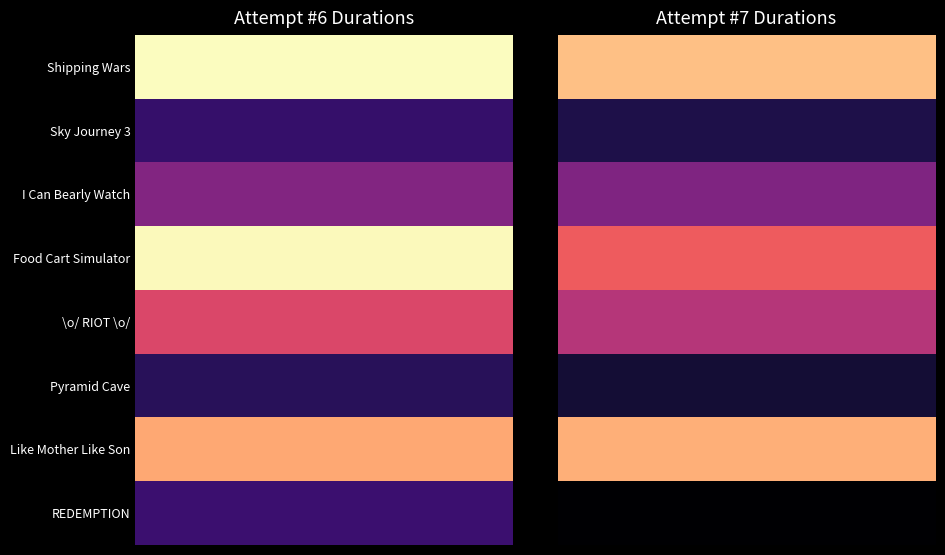

What is the sum of the \o/ RIOT \o/ values at 1 and 0?

855600